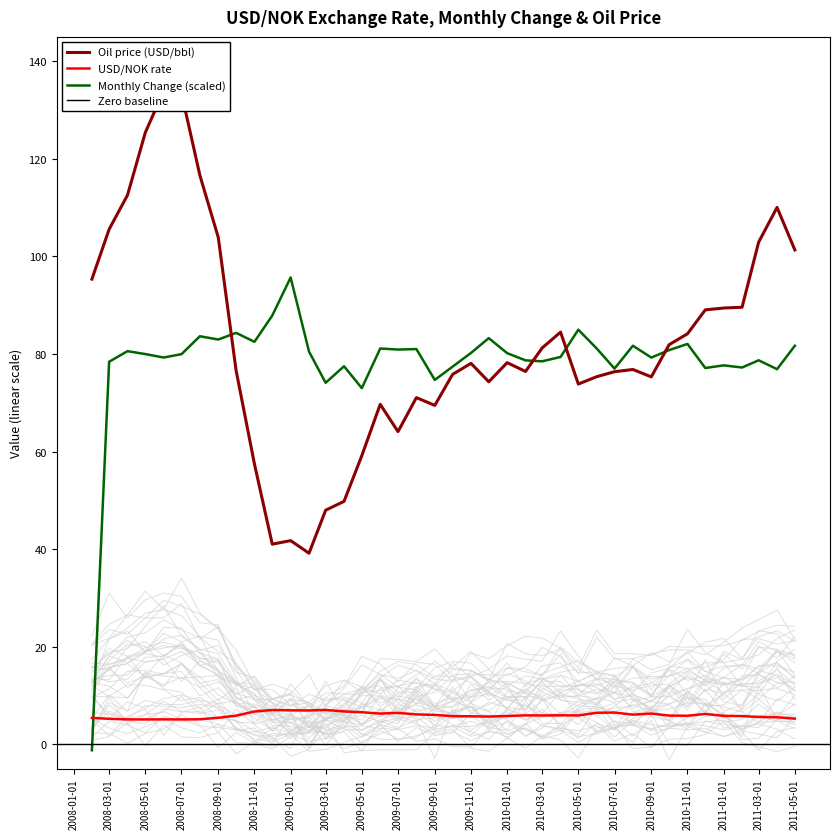

After their last crossing, which series has the higher values: USD/NOK rate or Monthly Change (scaled)?

Monthly Change (scaled)